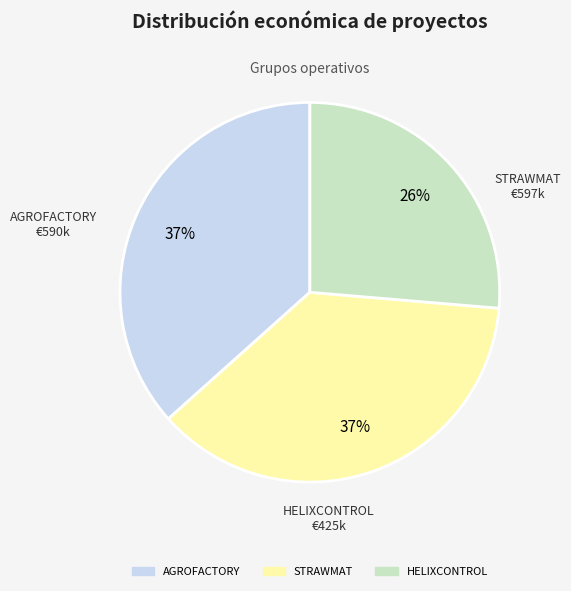

To the nearest percent, what portion does AGROFACTORY represent?

37%